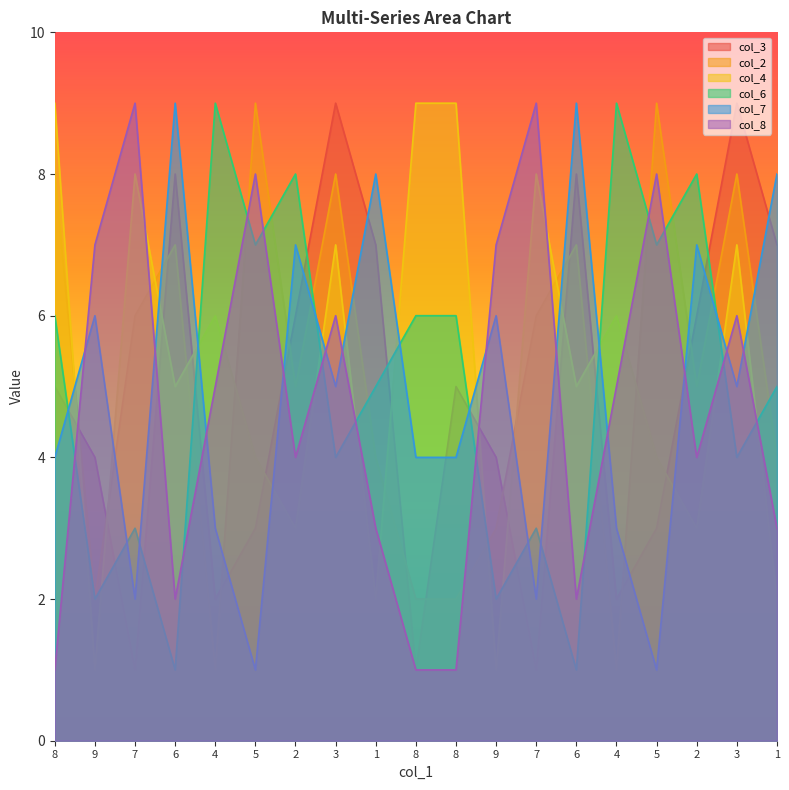

The value of col_7 at 7 is 0. True or false?

False